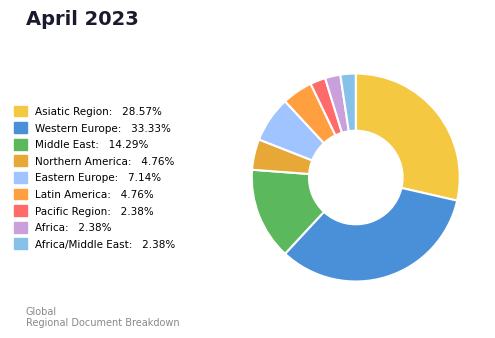

Is there any slice that represents more than half of the pie?

No